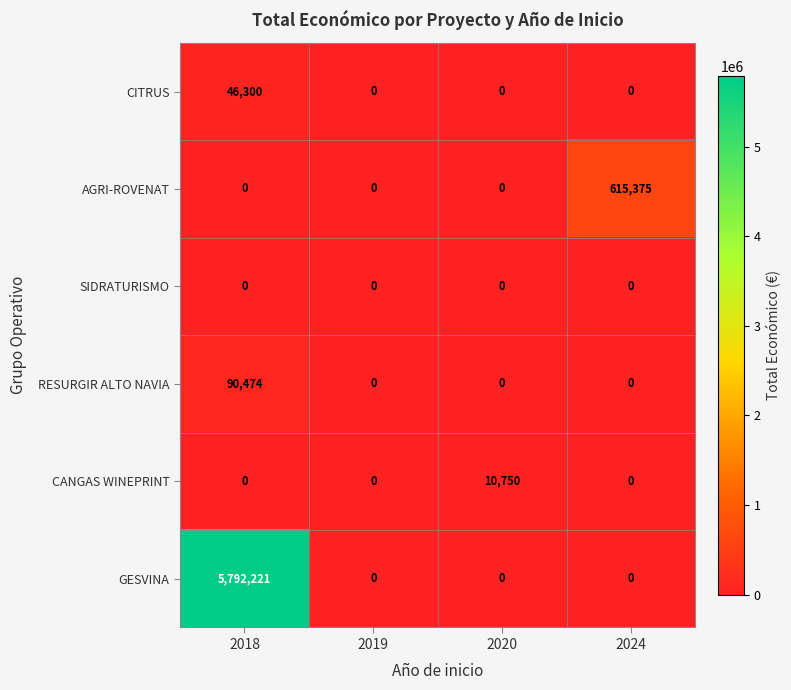

List the series in order of their peak value, highest first.

GESVINA, AGRI-ROVENAT, RESURGIR ALTO NAVIA, CITRUS, CANGAS WINEPRINT, SIDRATURISMO